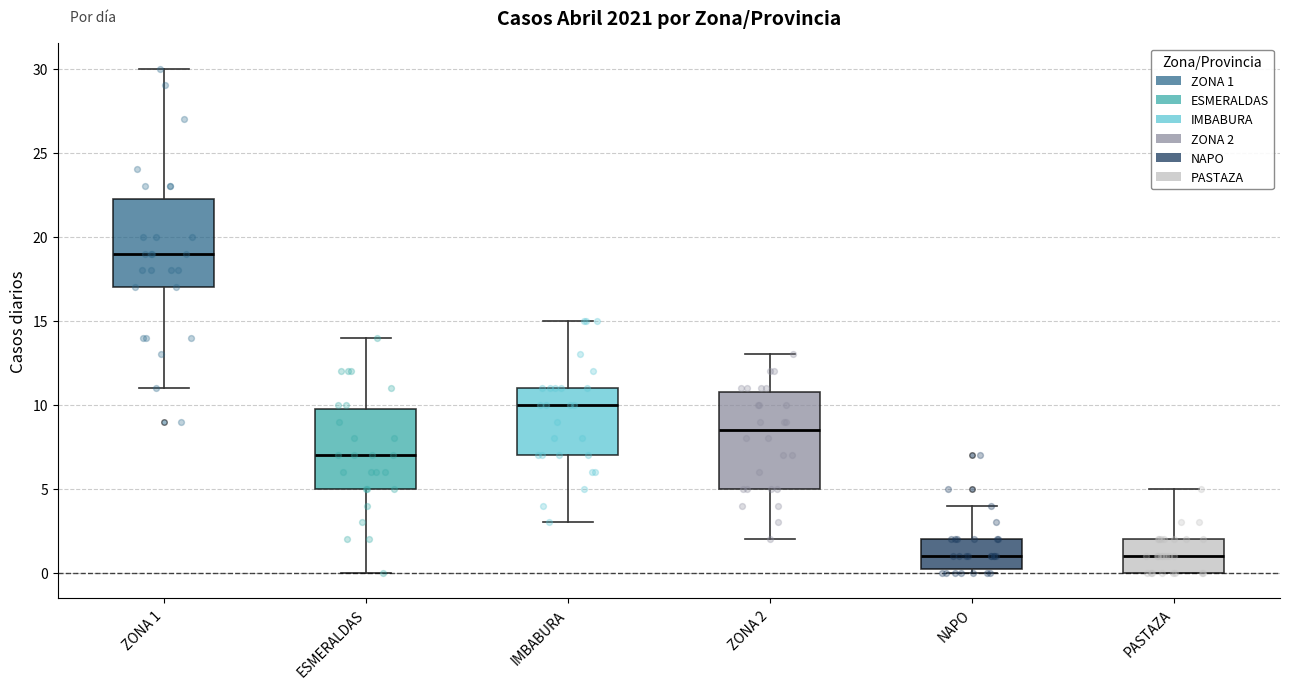

Comparing the boxes themselves (not the whiskers), which one is the tallest?

ZONA 2